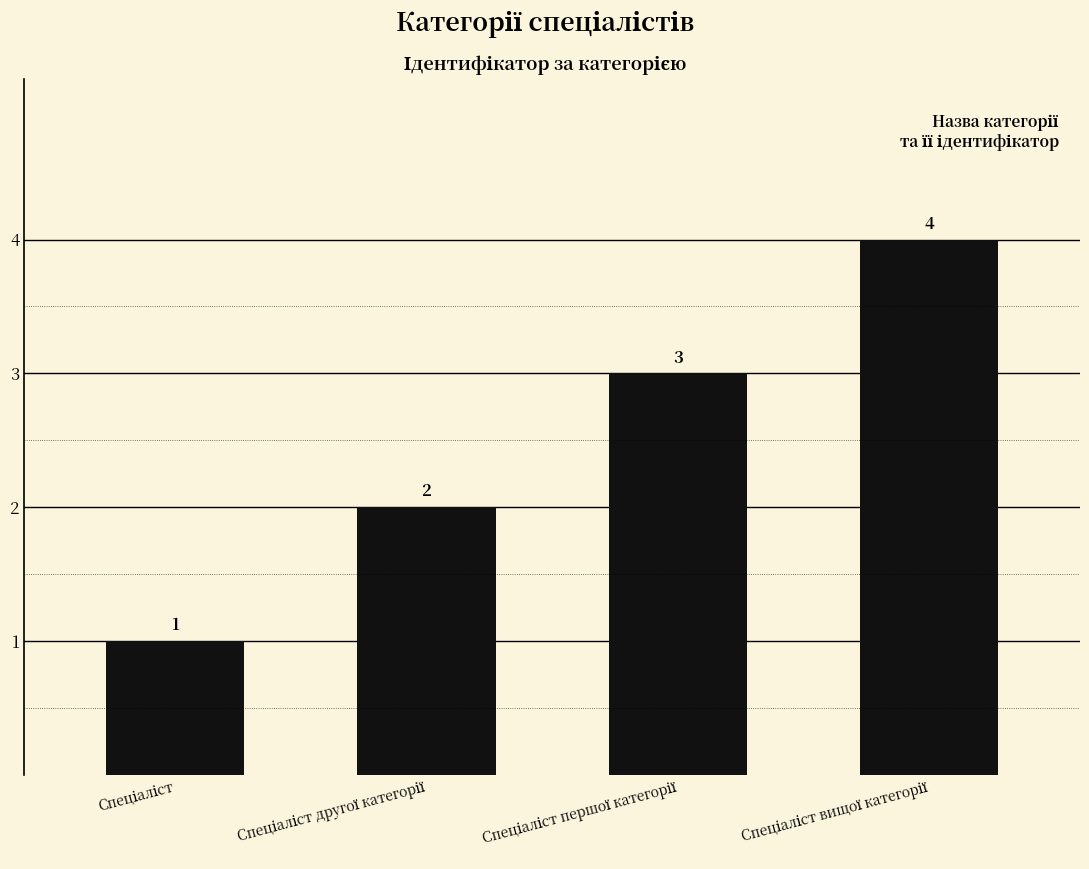

What is the maximum value shown in the chart?

4